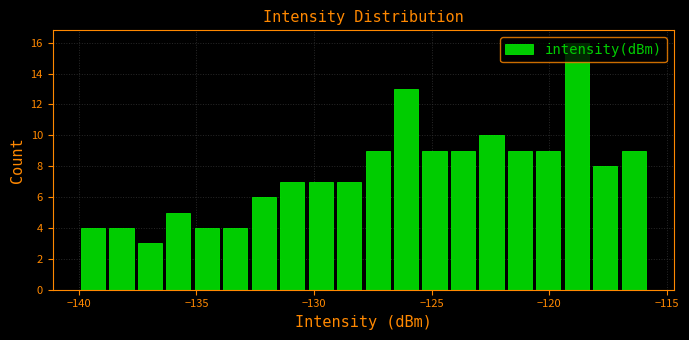

Around what value on the x-axis is the tallest bar? Give the approximate position of its centre, as read against the axis.

-119.0